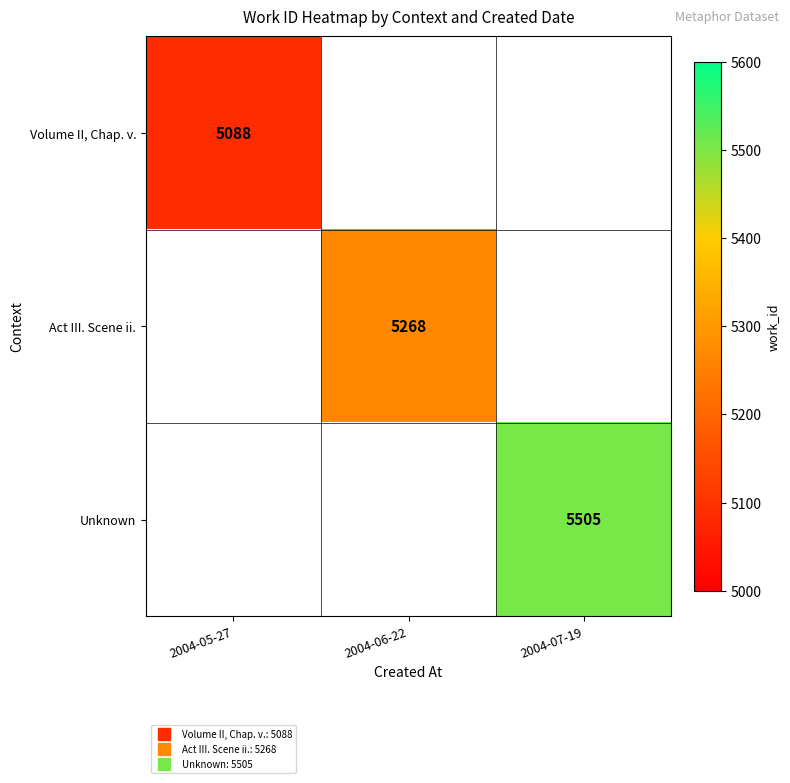

Is the value of Volume II, Chap. v. at 2004-05-27 greater than the value of Unknown at 2004-05-27?

No